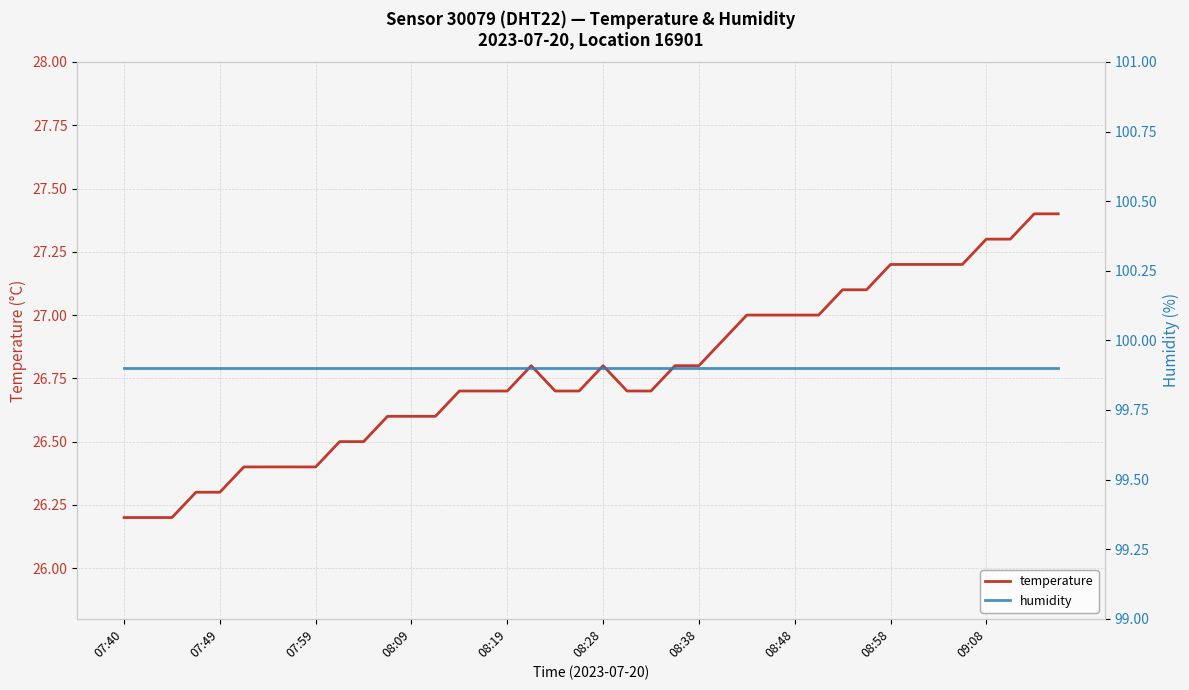

What is the average value of the temperature series?

26.8